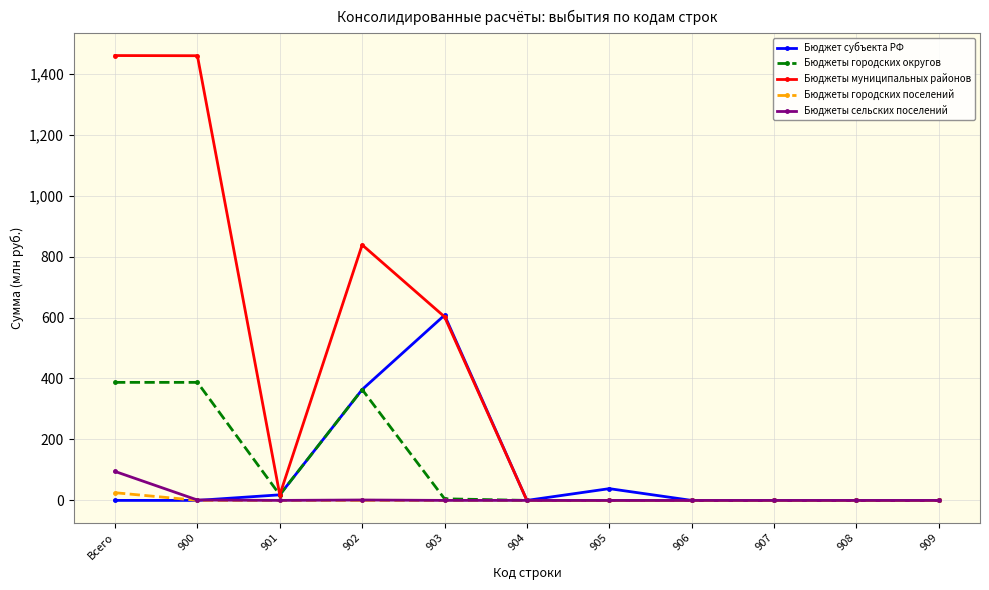

What is the highest value of the Бюджеты городских округов series?

387.2